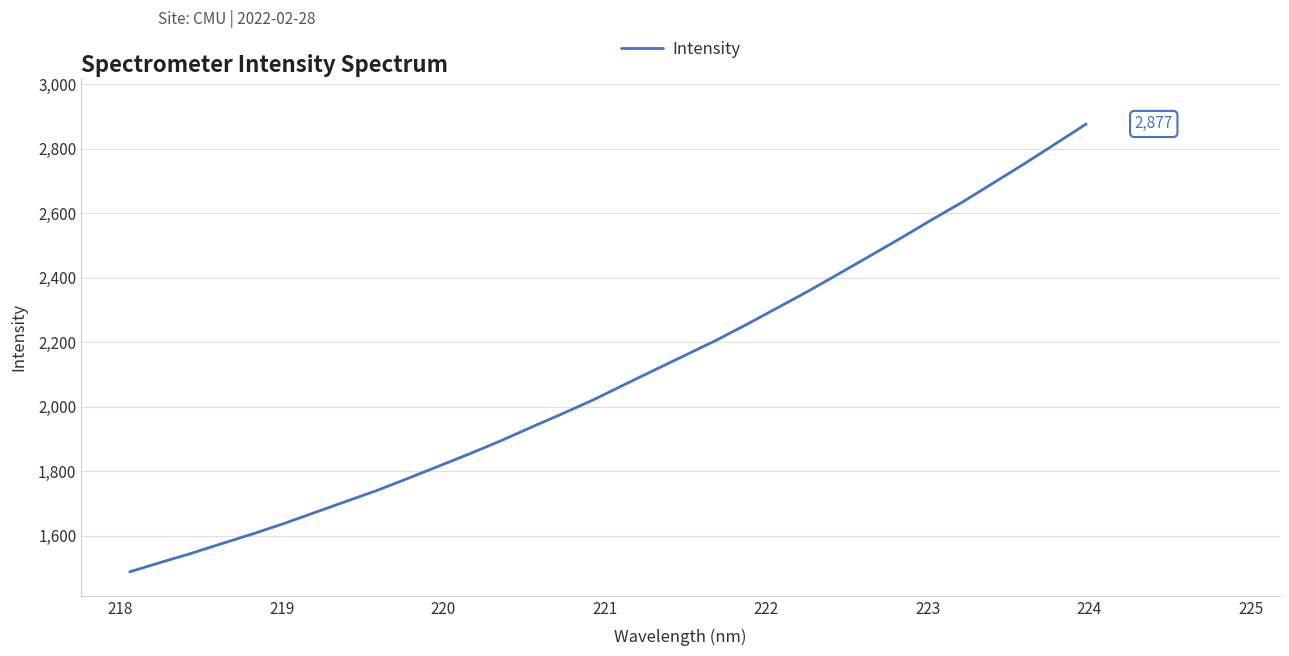

What is the greatest value displayed?

2876.5